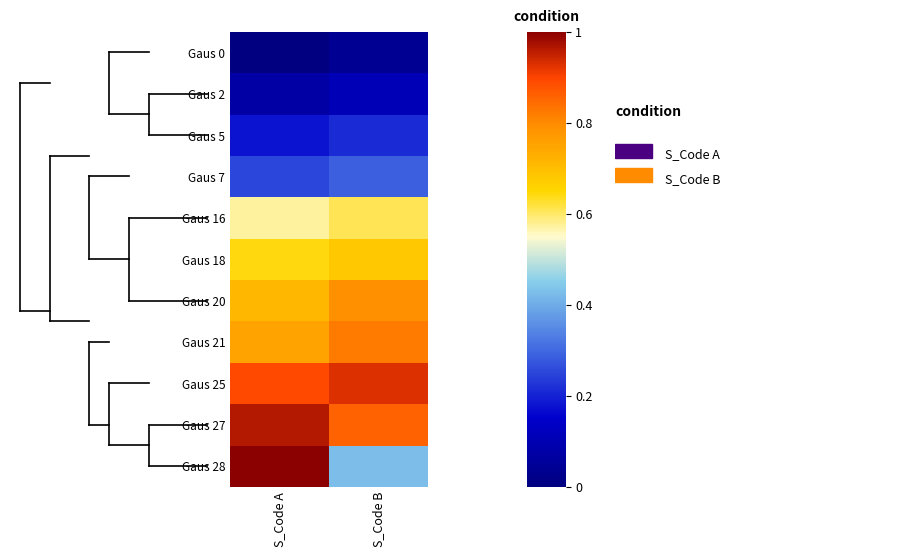

At how many categories does at least one series exceed 0?

2